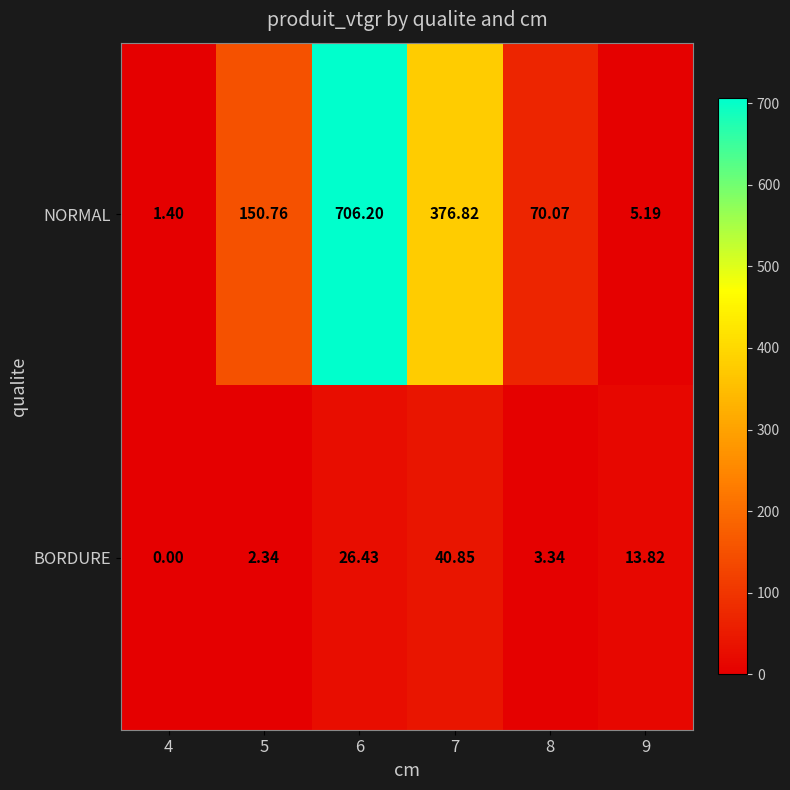

Count the number of categories in the chart.

6